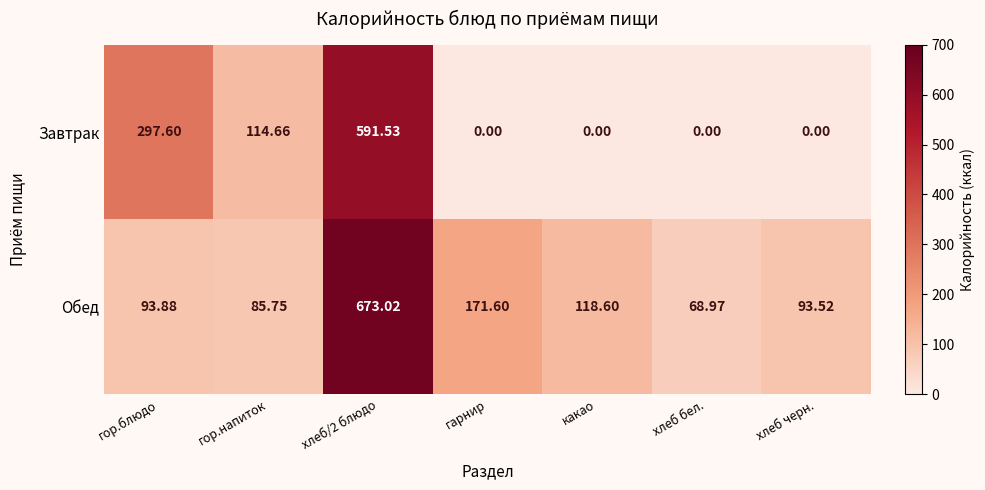

Which series has the largest total across all categories?

Обед